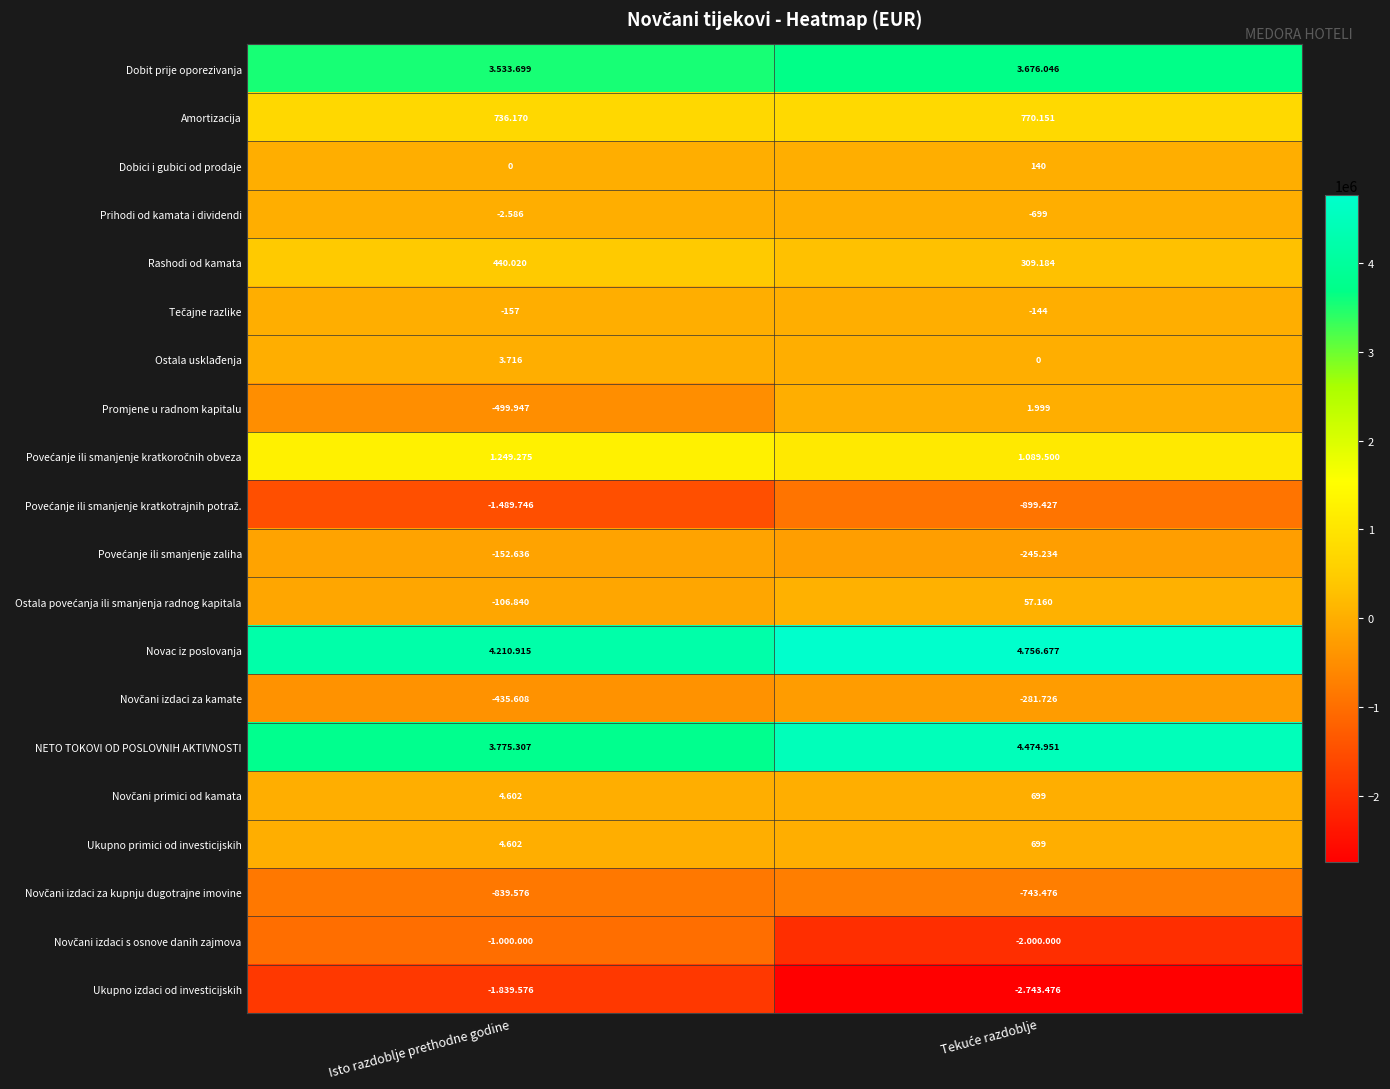

How many negative values does the Ostala povećanja ili smanjenja radnog kapitala series have?

1